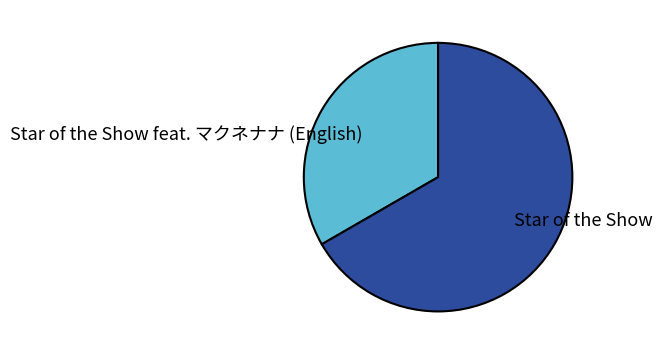

What is the smallest slice in the pie chart?

Star of the Show feat. マクネナナ (English)